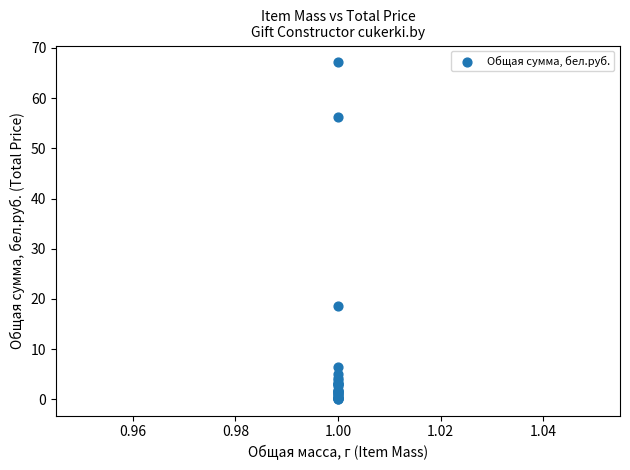

What Y value in the scatter plot is closest to 33?

18.6